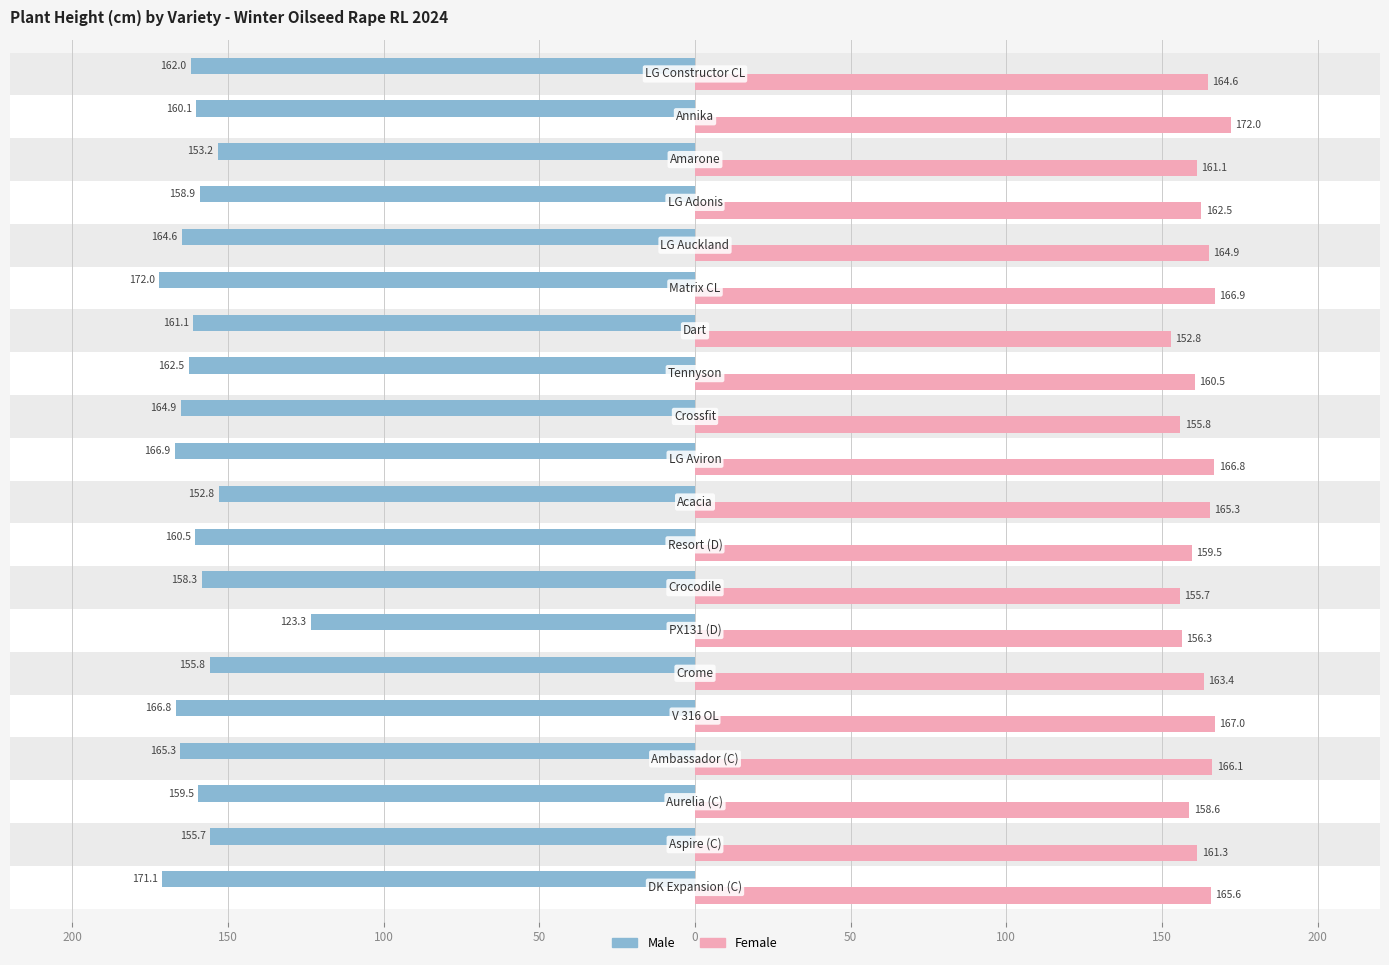

How many bars are there in each group?

2